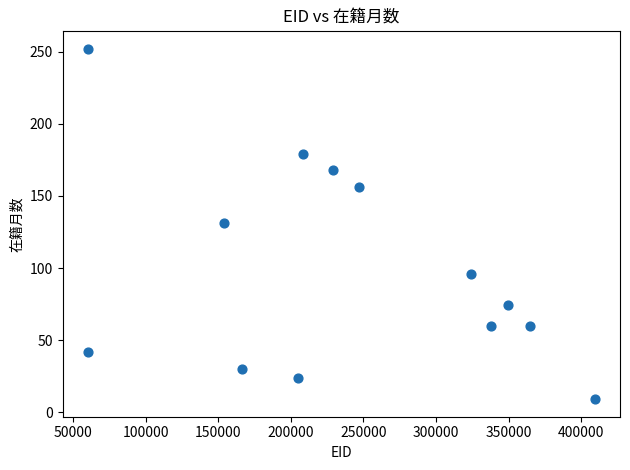

What is the range of X values (max minus min)?

348883